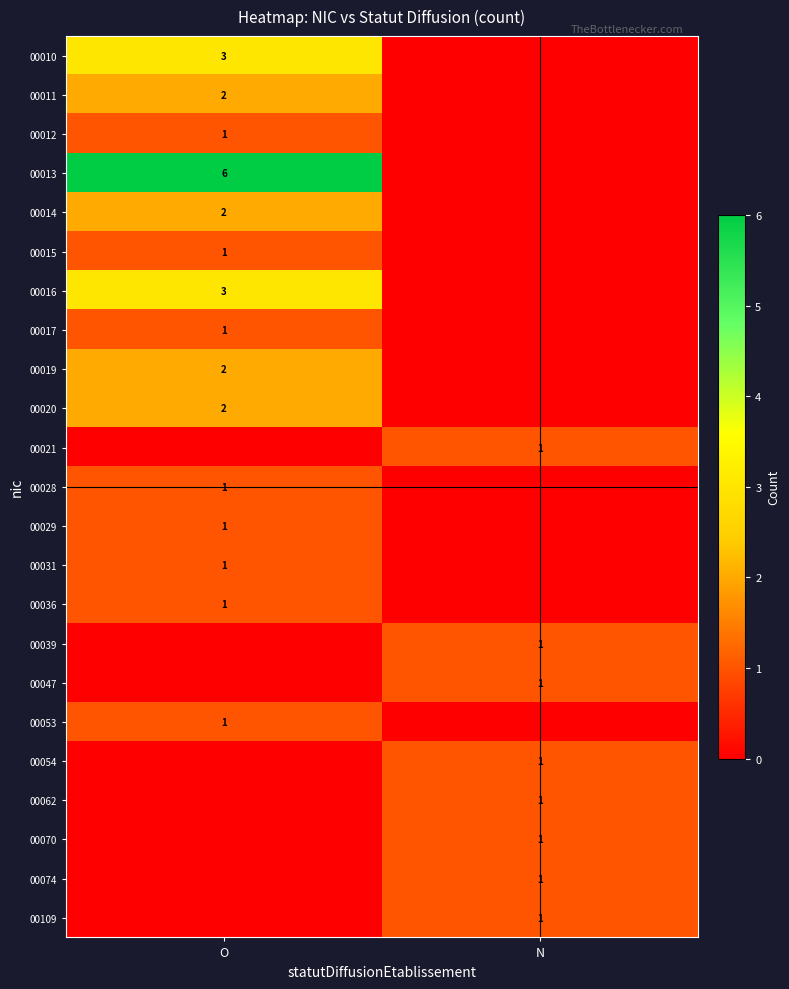

The value of 00015 at O is 2. True or false?

False